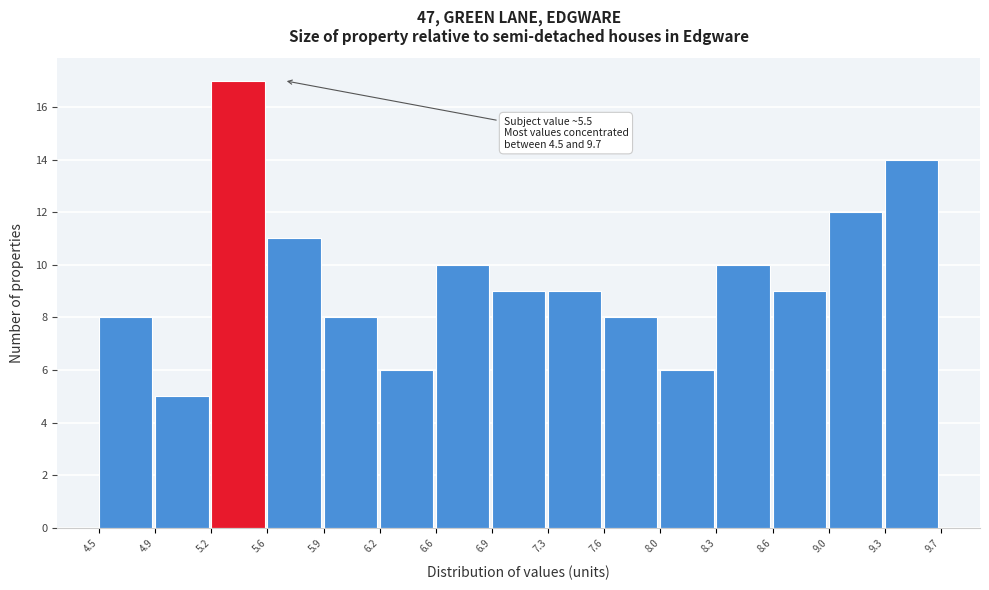

Which range on the x-axis has the tallest bar?

5.2 to 5.6